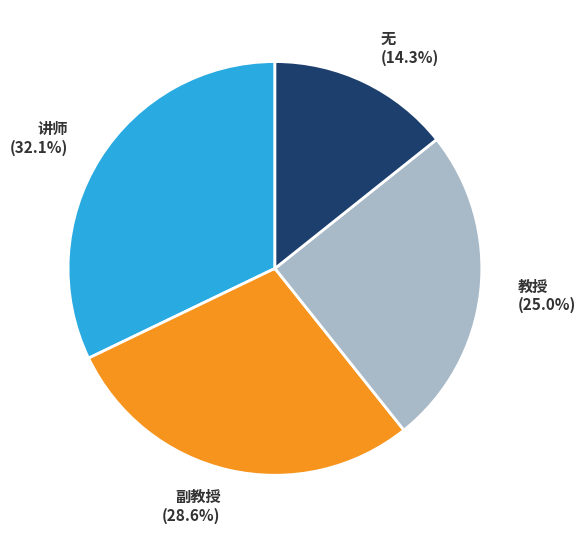

Do 副教授 and 讲师 together represent more than half of the pie?

Yes